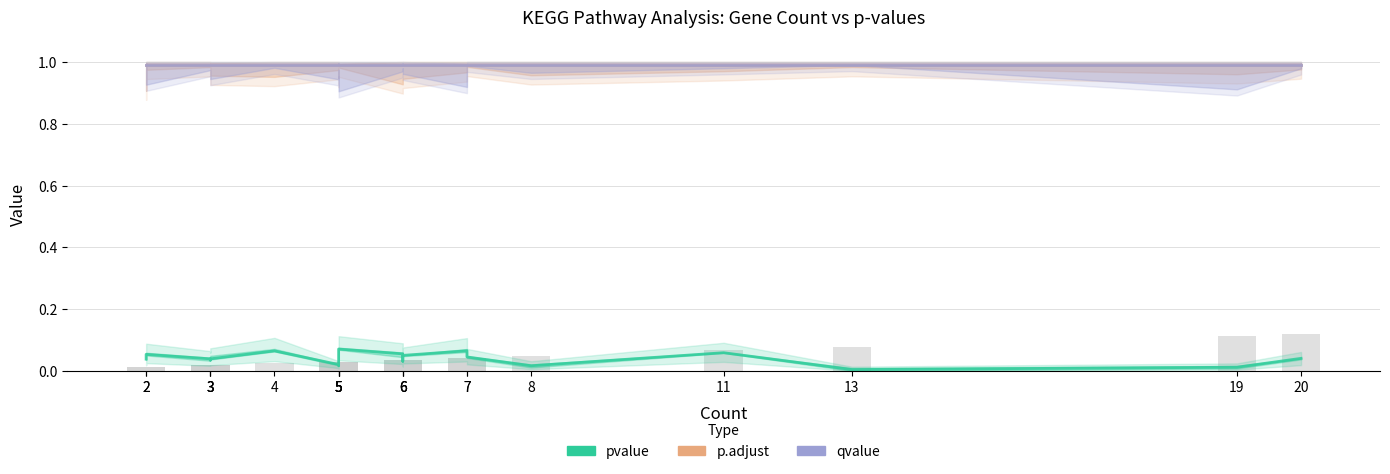

At which label is p.adjust closest to 0?

2